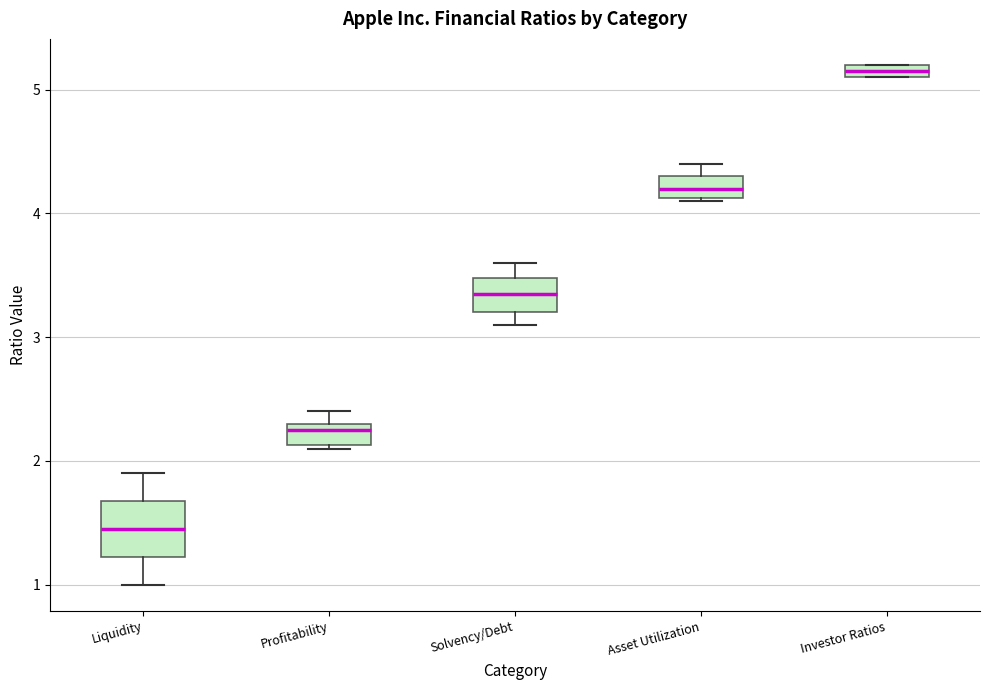

Comparing the boxes themselves (not the whiskers), which one is the tallest?

Liquidity